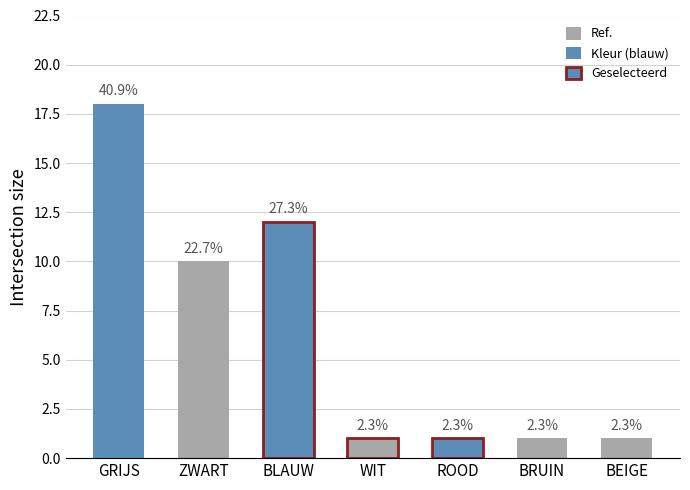

What is the minimum value shown in the chart?

1